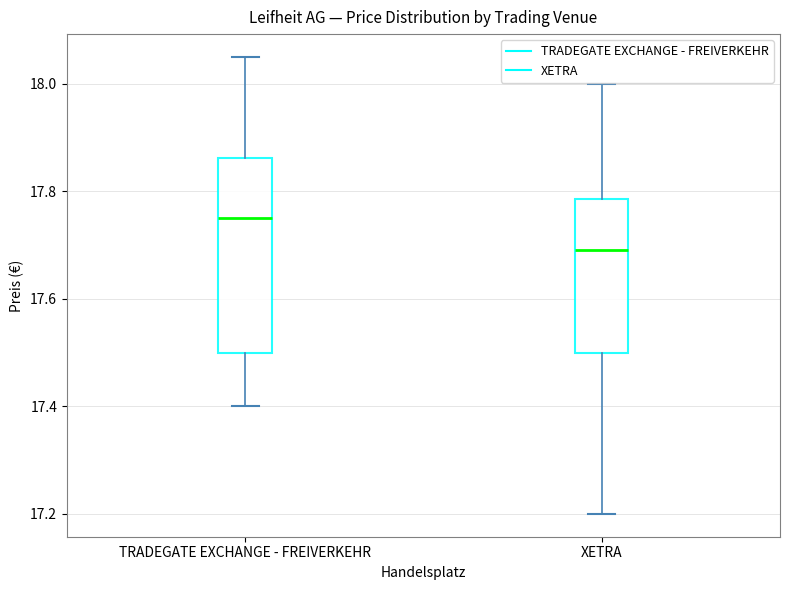

Where does the lower whisker of the box for TRADEGATE EXCHANGE - FREIVERKEHR end on the y-axis? The values are not printed on the chart, so give them approximately, as read against the axis.

17.40